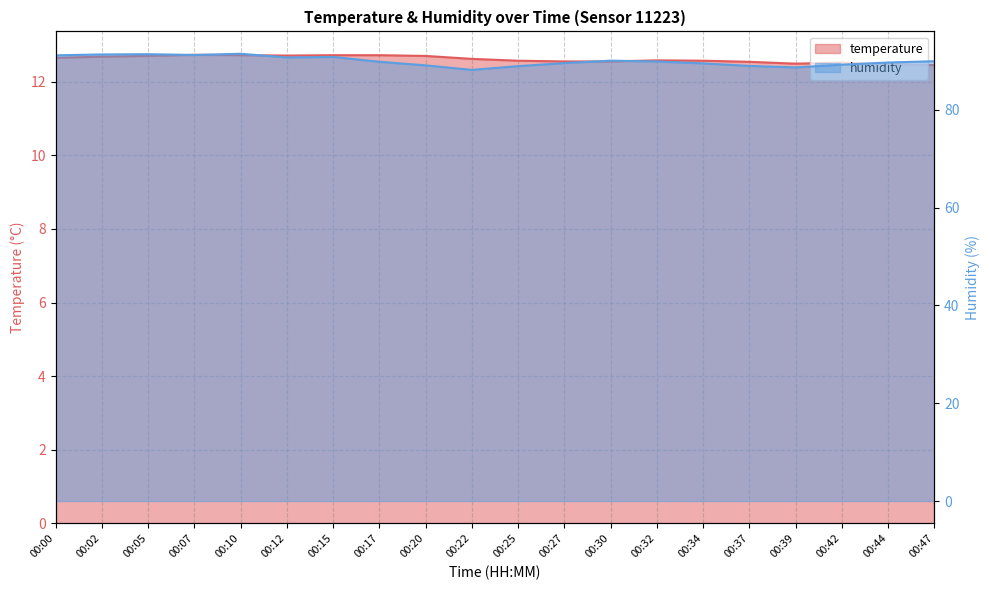

What is the value of the temperature point at the 17th from the left?

12.5